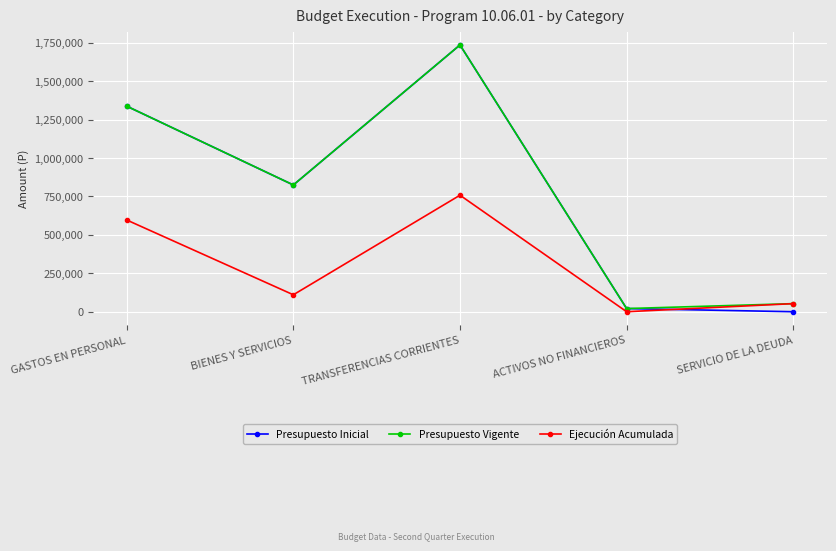

What is the difference between the Presupuesto Vigente values at SERVICIO DE LA DEUDA and ACTIVOS NO FINANCIEROS?

32112